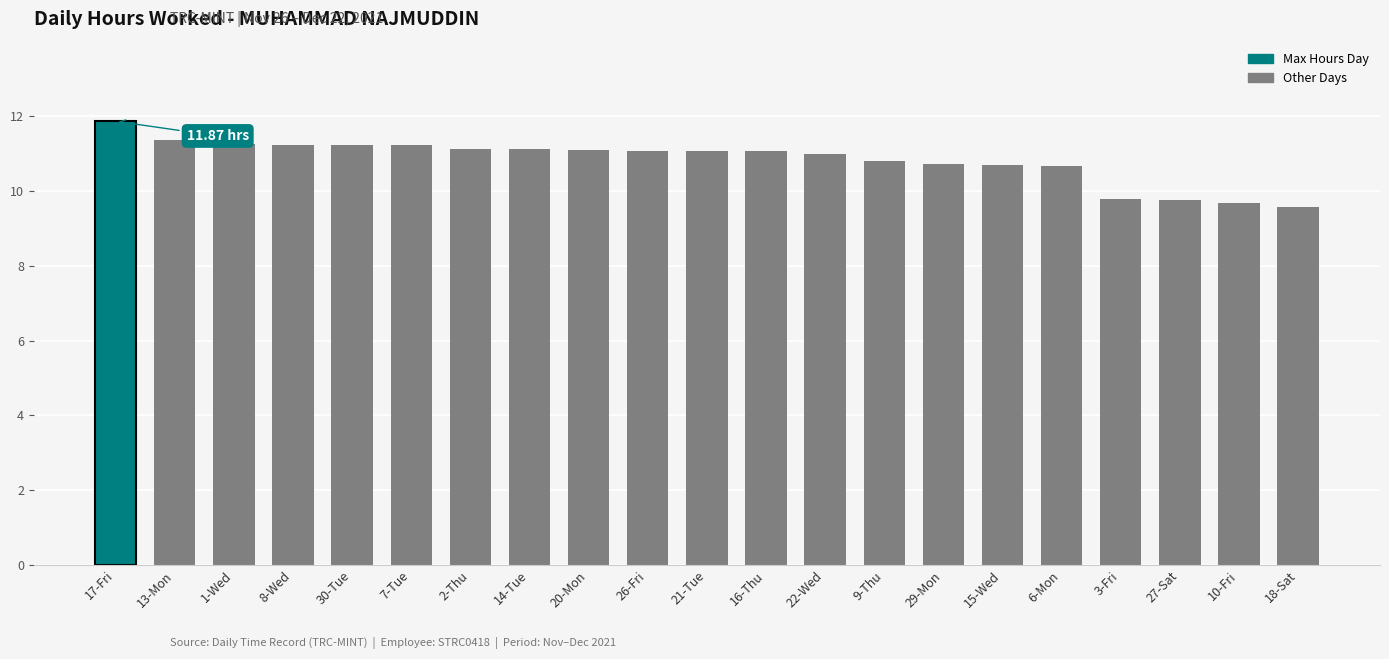

What is the sum of all values?

227.6